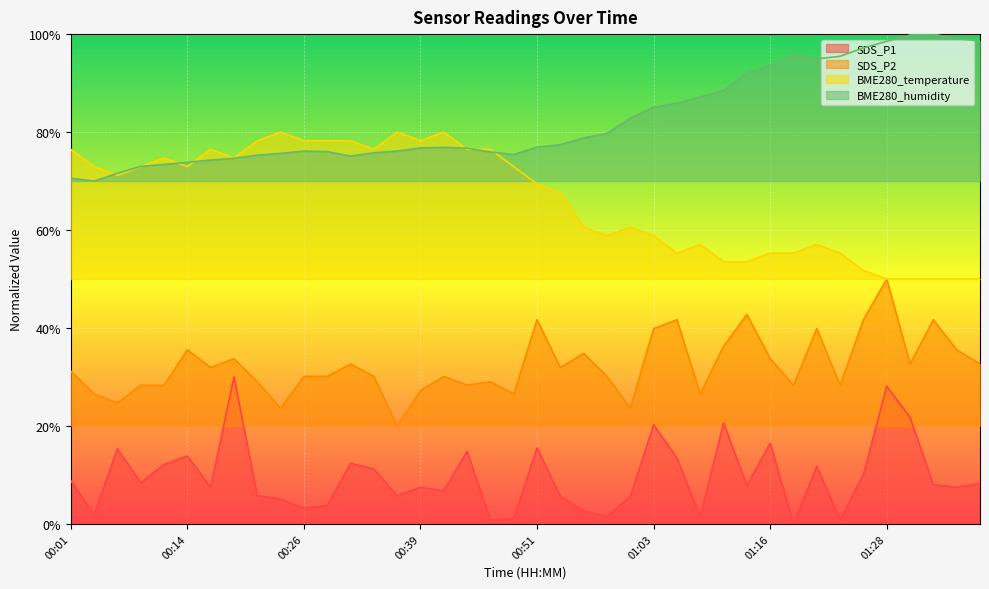

What is the average value of the BME280_humidity series?

82.5